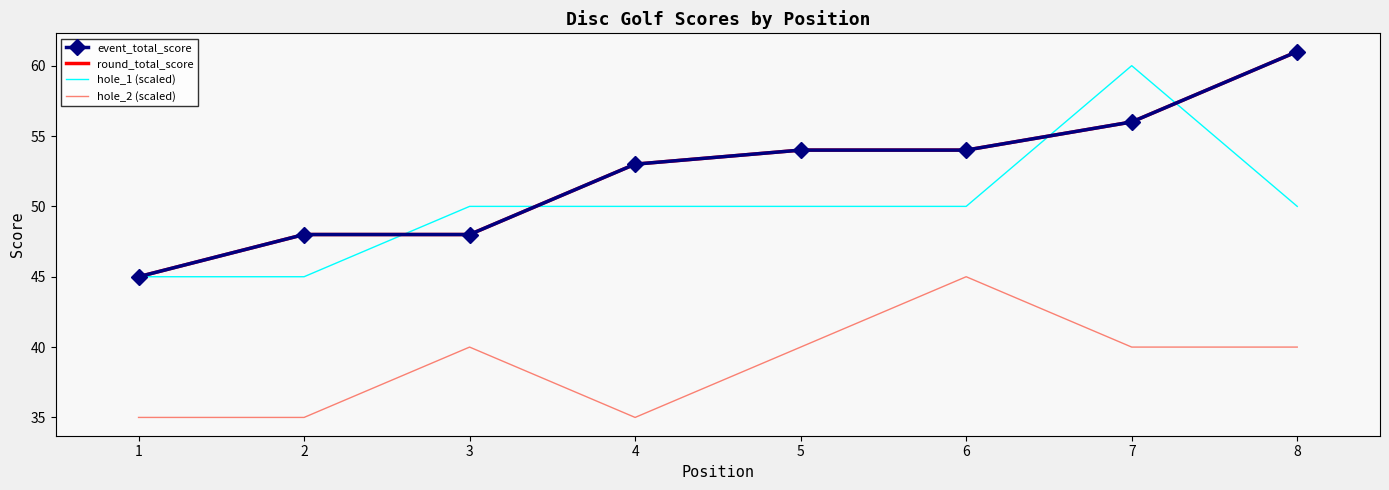

True or false: round_total_score and hole_2 (scaled) intersect in this chart.

False